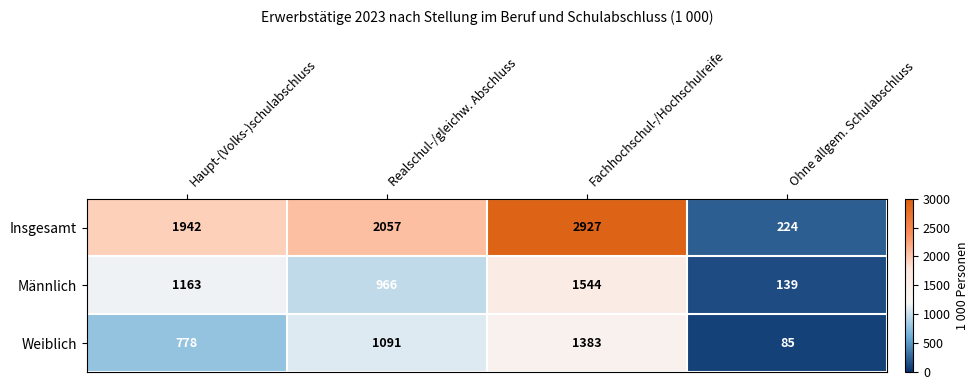

List the series in order of their peak value, lowest first.

Weiblich, Männlich, Insgesamt